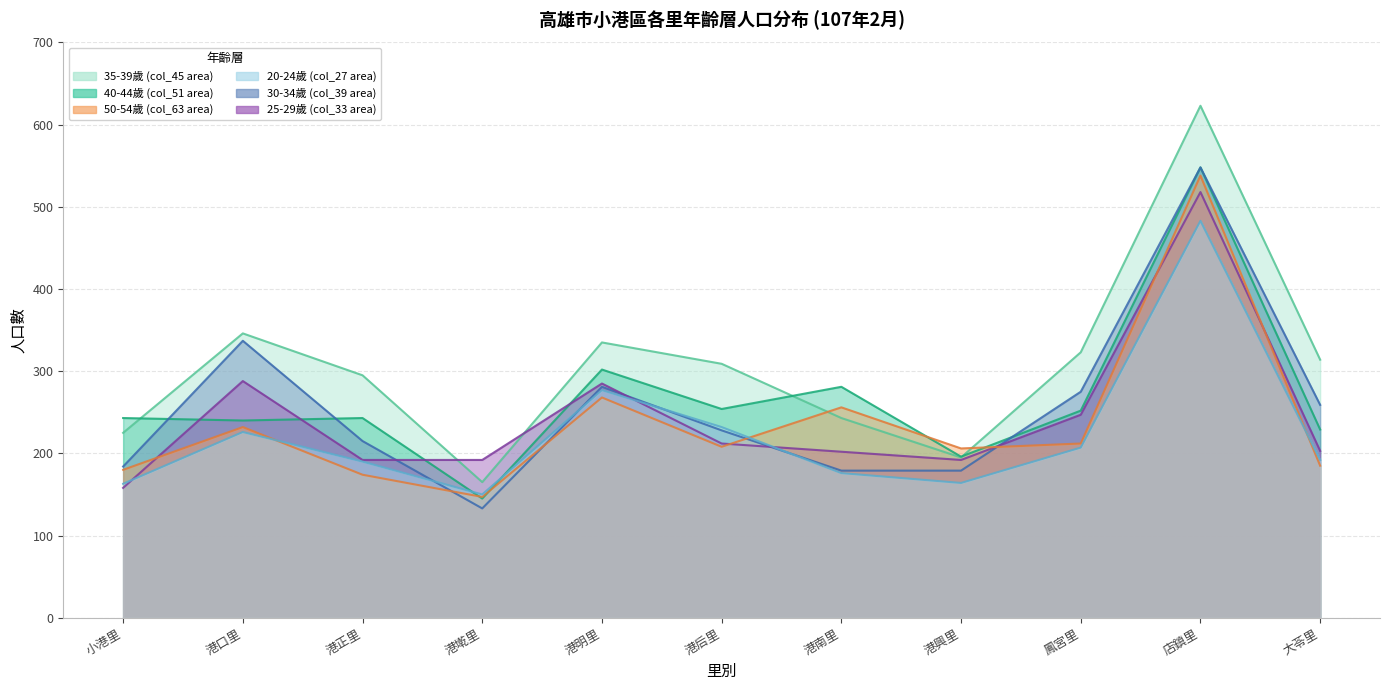

At which category does 25-29歲 (col_33 area) reach its first local peak?

港口里